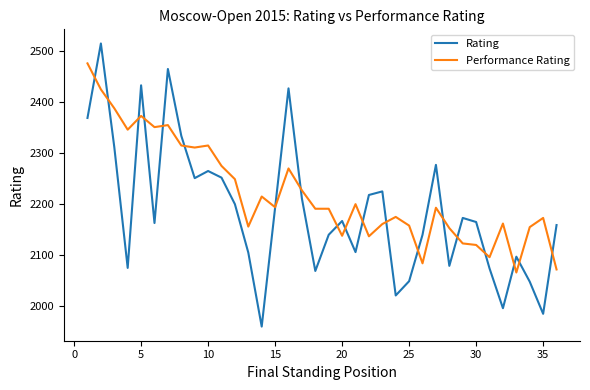

Does the chart display data point markers on the line(s)?

No